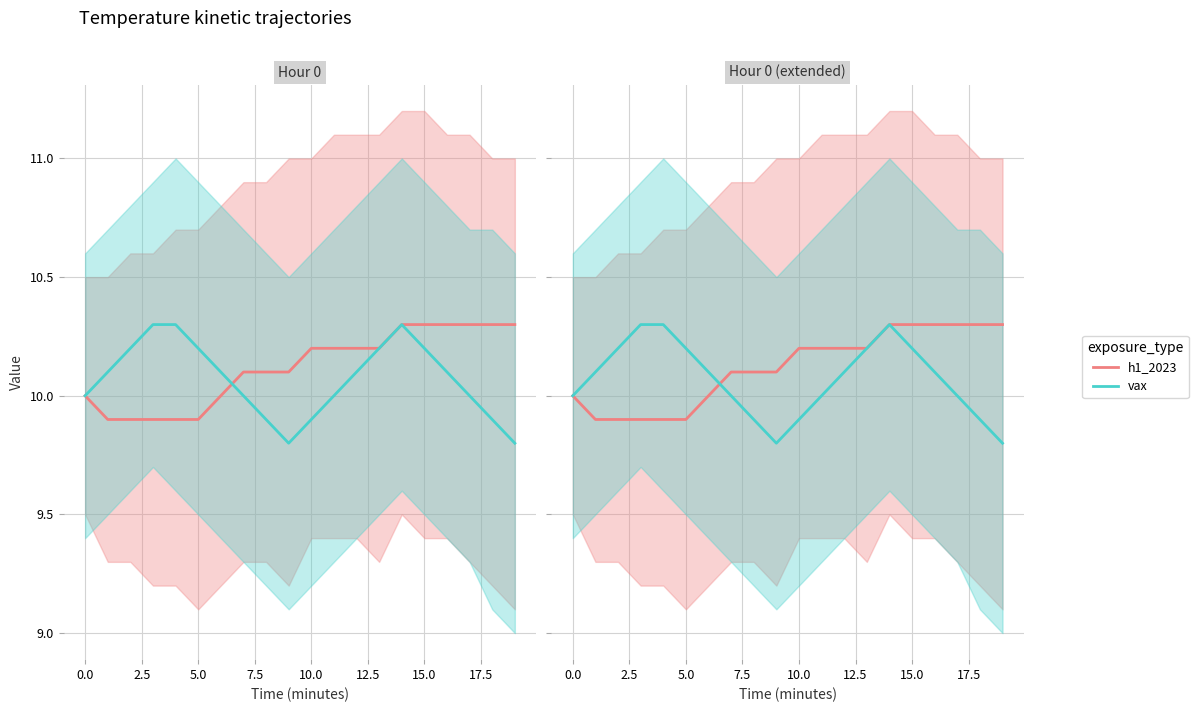

How many lines are shown in the chart?

2